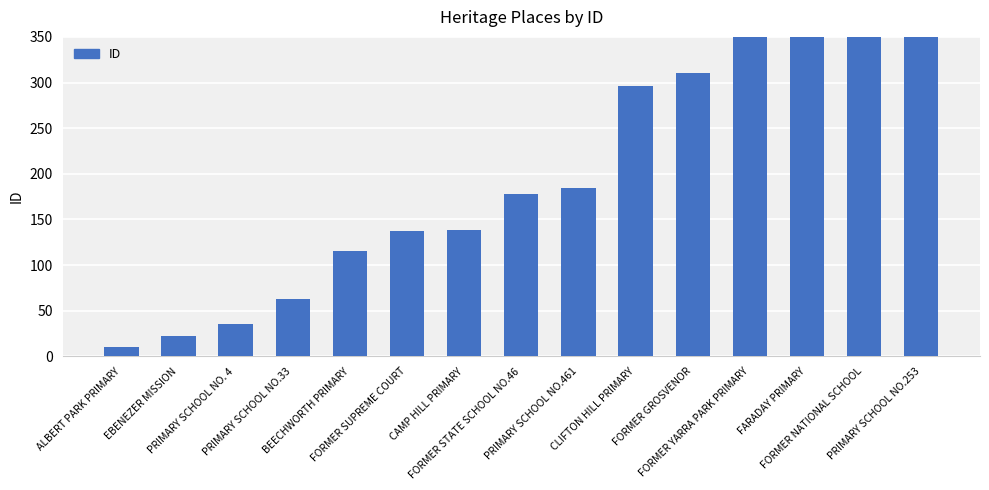

Are the bars horizontal?

No